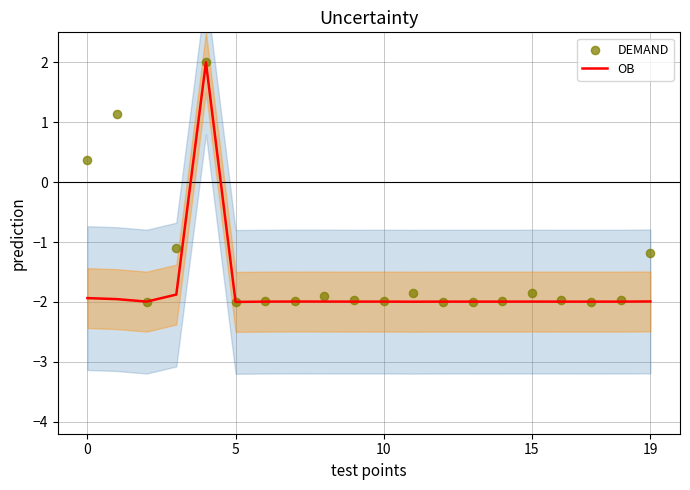

What is the highest value of the OB series?

2.0